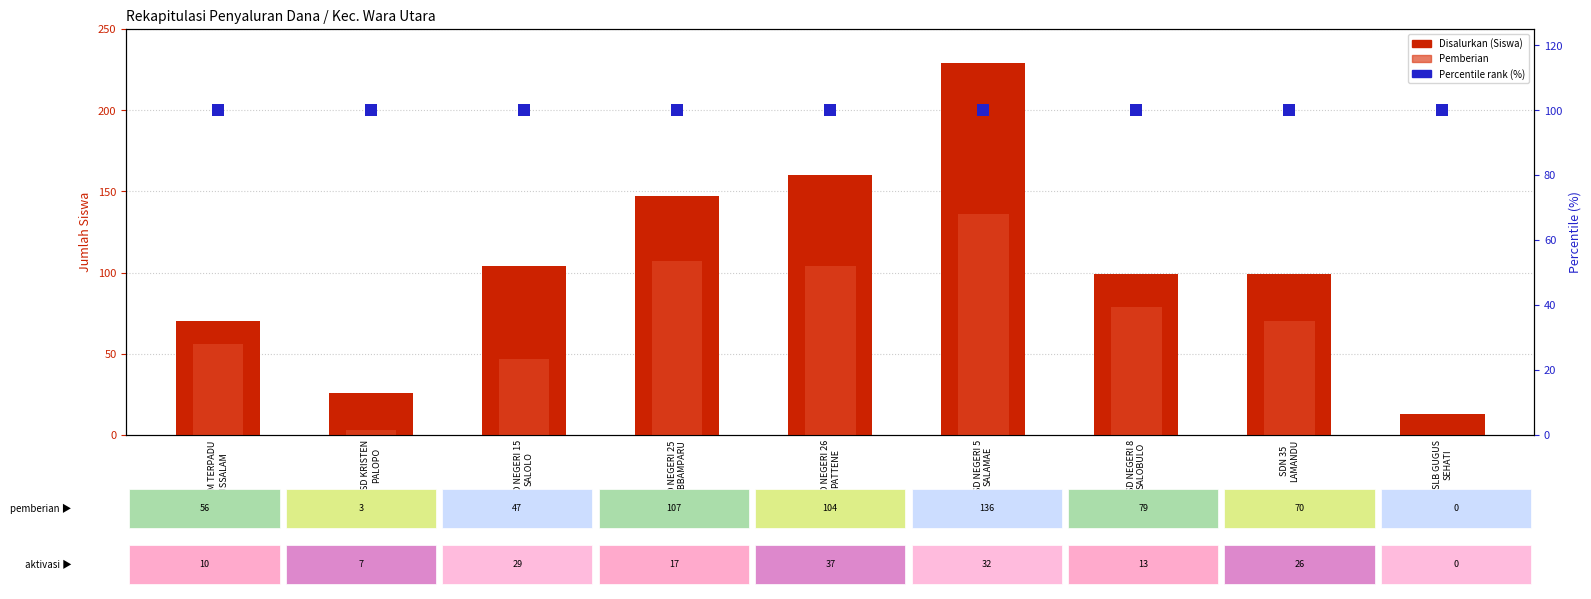

What is the label of the 7th bar from the left?

SD NEGERI 8
SALOBULO